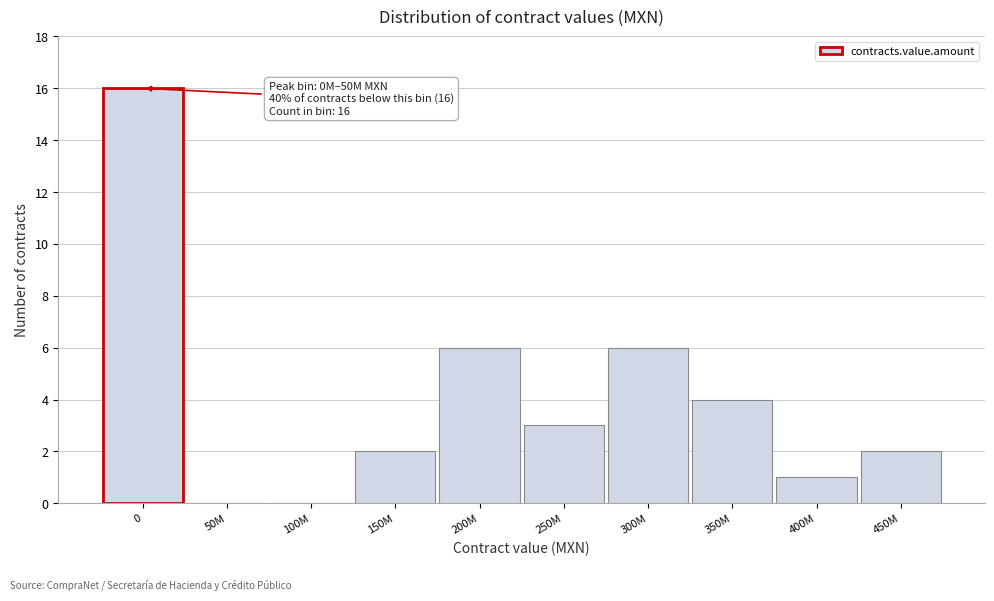

Reading left to right, extract all data points from this chart.

0=16	50M=0	100M=0	150M=2	200M=6	250M=3	300M=6	350M=4	400M=1	450M=2